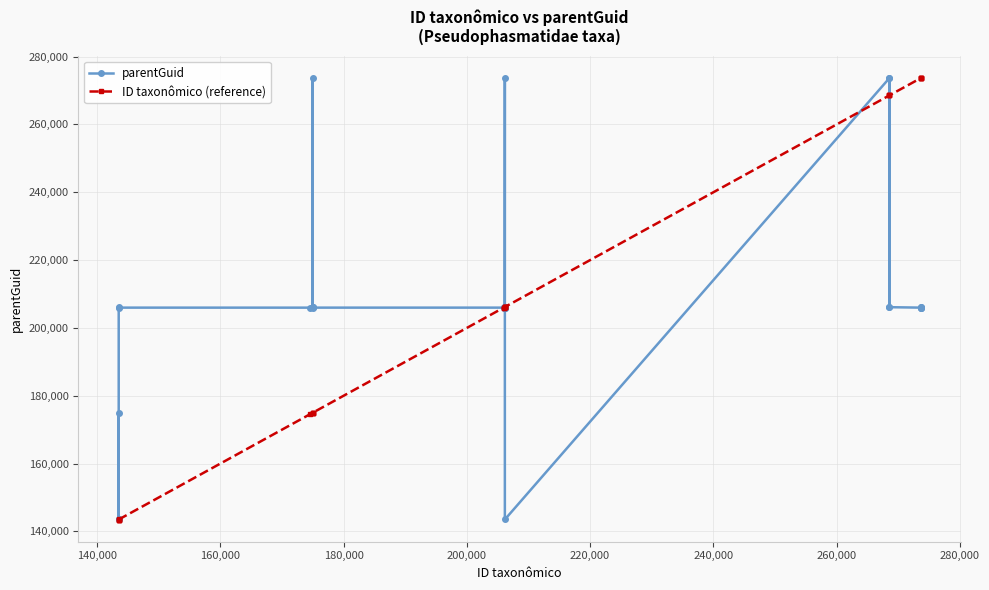

What is the smallest value displayed?

143491